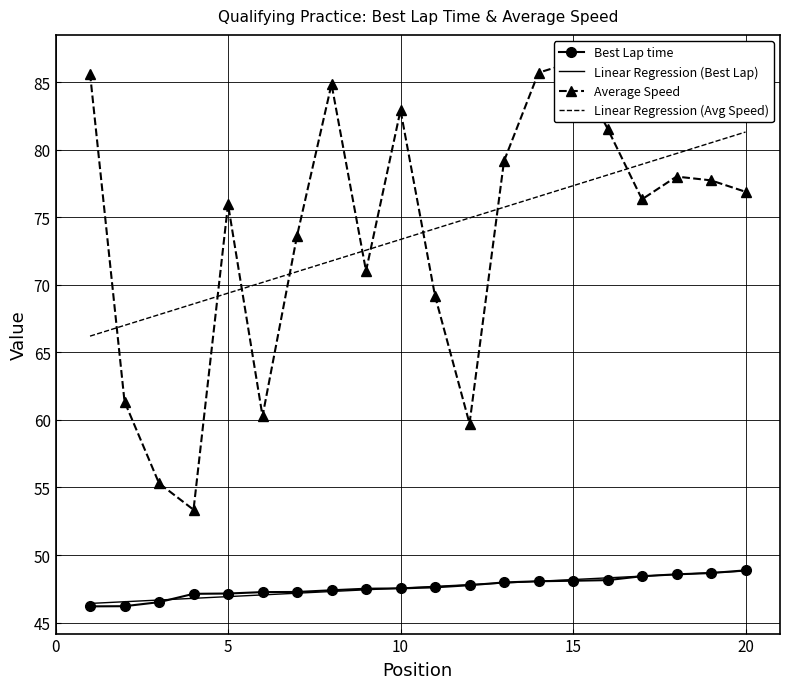

What is the minimum value for Average Speed?

53.4